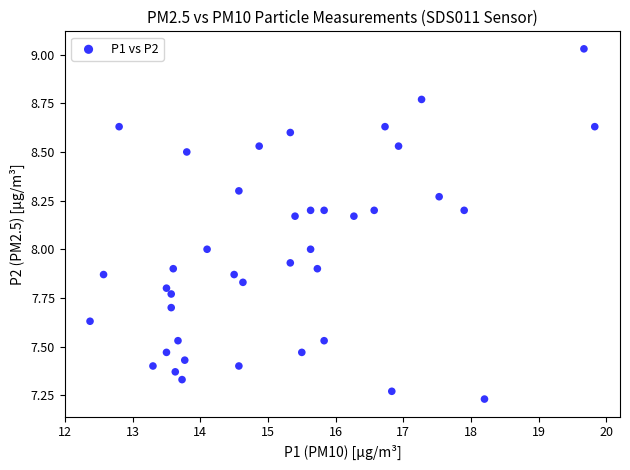

What is the range of Y values (max minus min)?

1.8